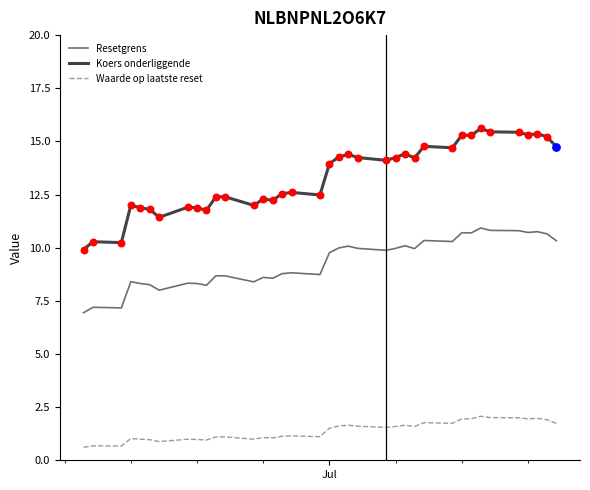

What are all the series names shown in the legend?

Resetgrens, Koers onderliggende, Waarde op laatste reset